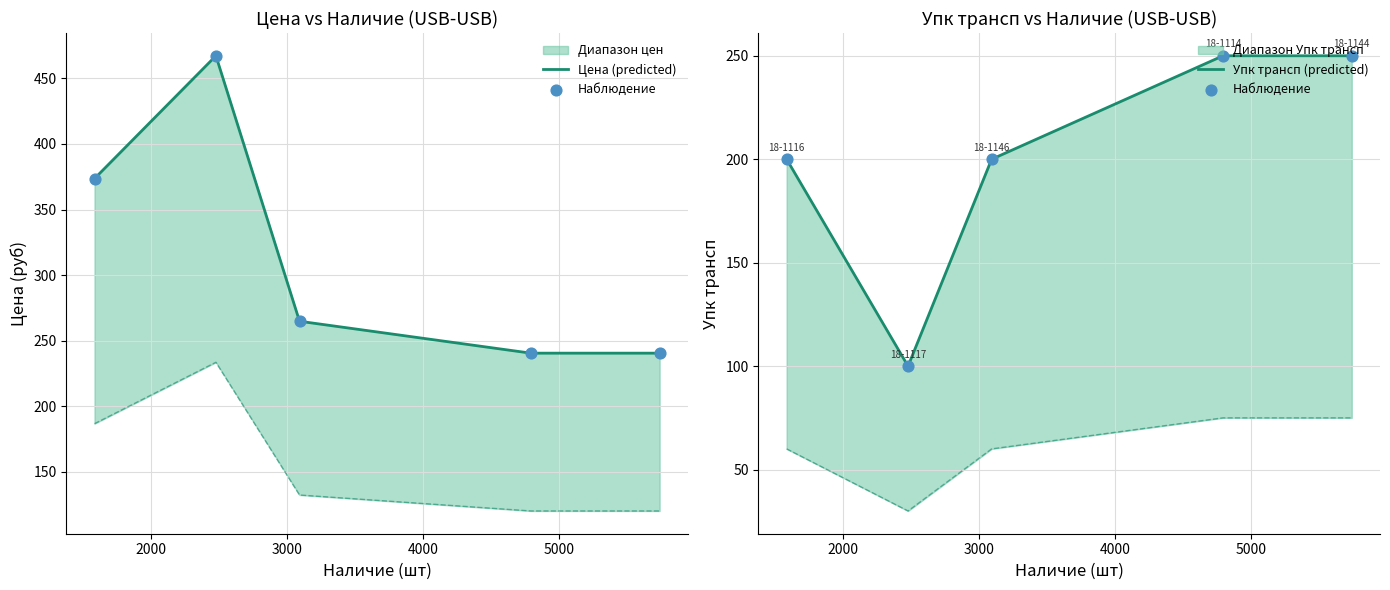

Which series reaches the maximum Y coordinate?

Цена (predicted)